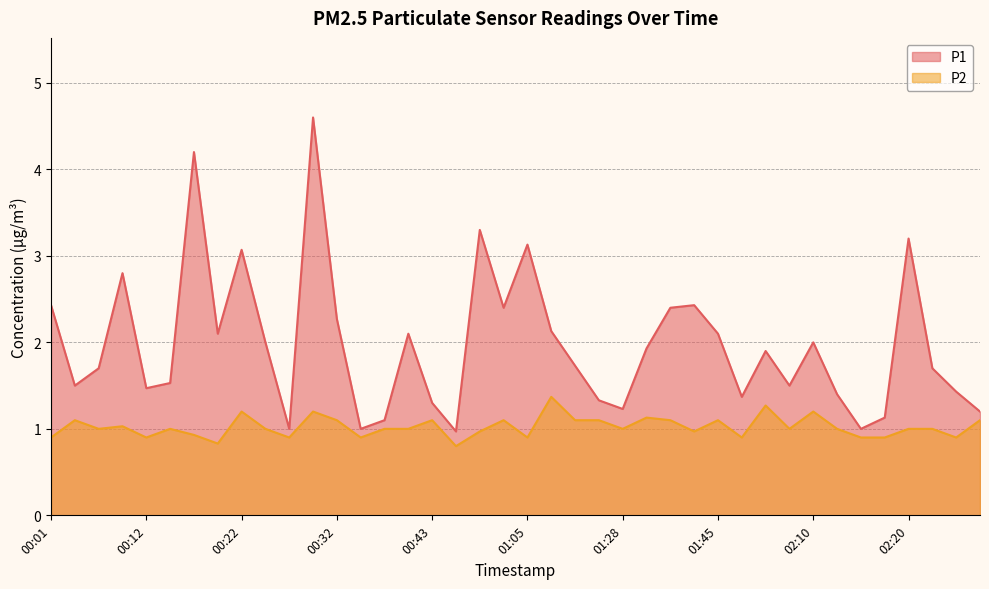

True or false: P2 and P1 intersect in this chart.

False